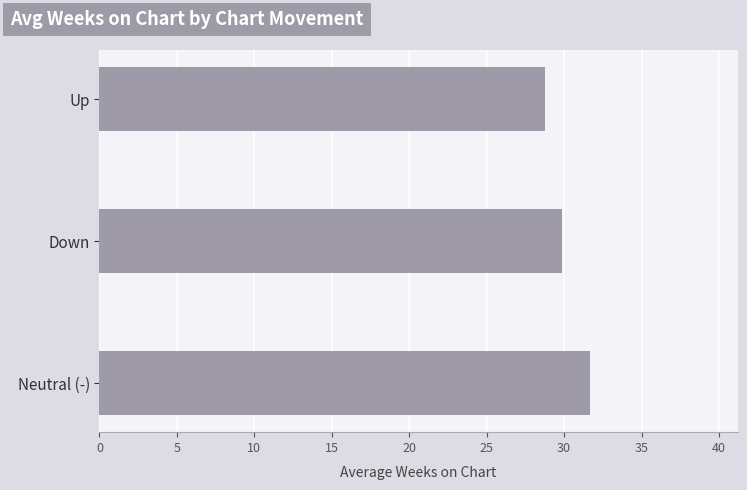

Rank the categories by value from highest to lowest.

Neutral (-), Down, Up